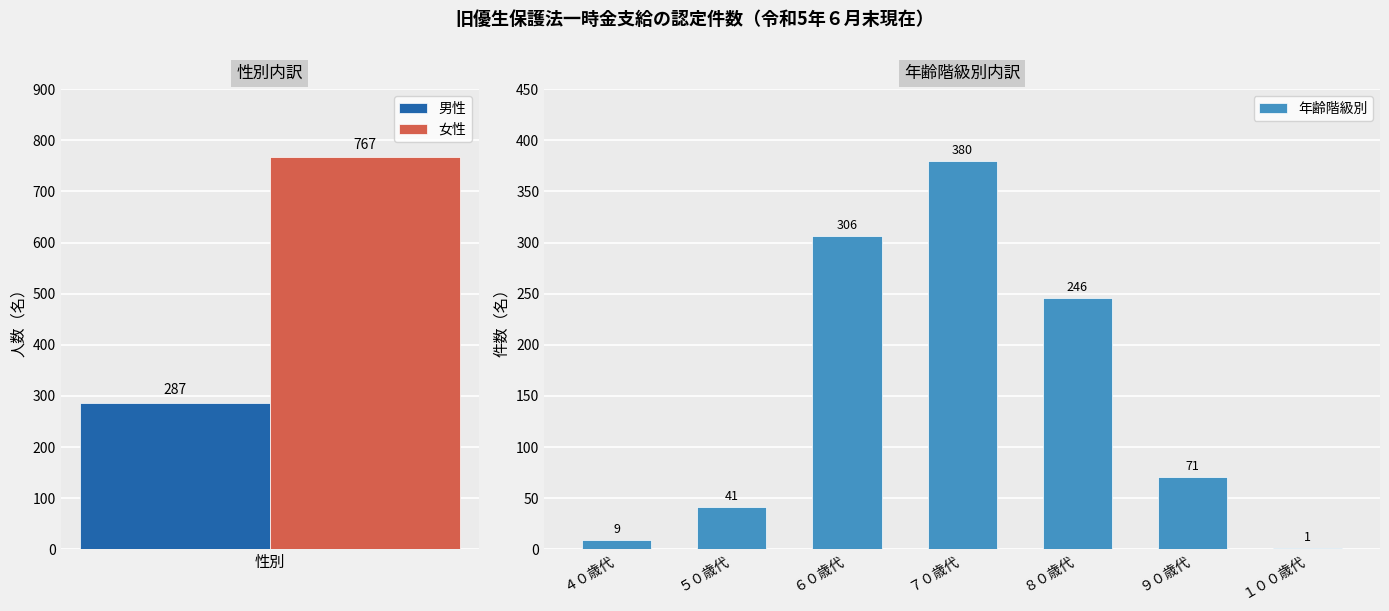

What is the highest value of the 年齢階級別 series?

380